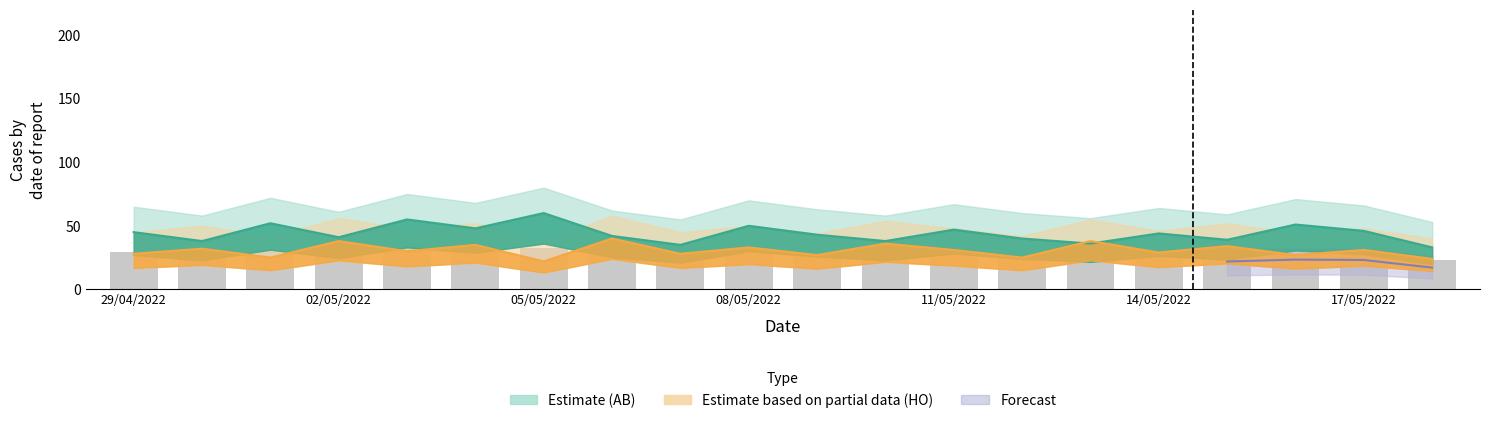

Between 10/05/2022 and 14/05/2022, which series saw the biggest shift?

HO